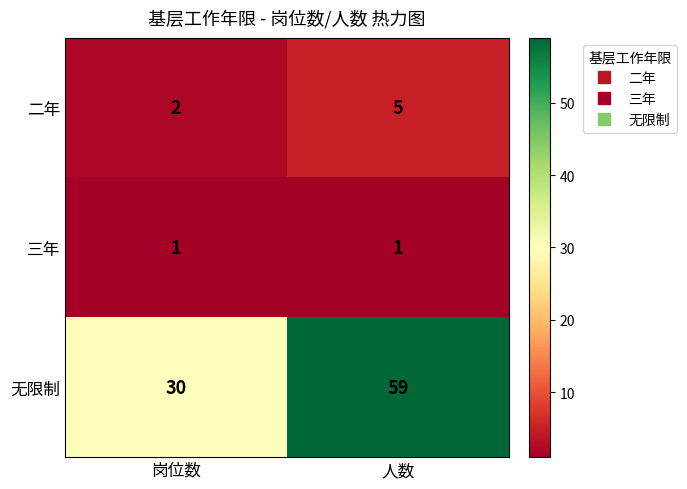

Reading left to right, transcribe all the data shown in this chart.

二年: 2	5
三年: 1	1
无限制: 30	59